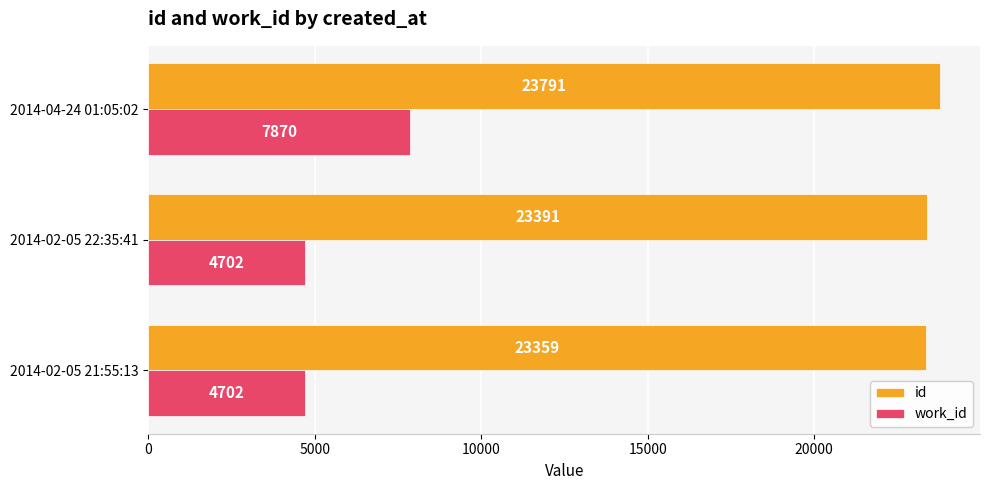

How many work_id values are between 4702 and 7870?

3